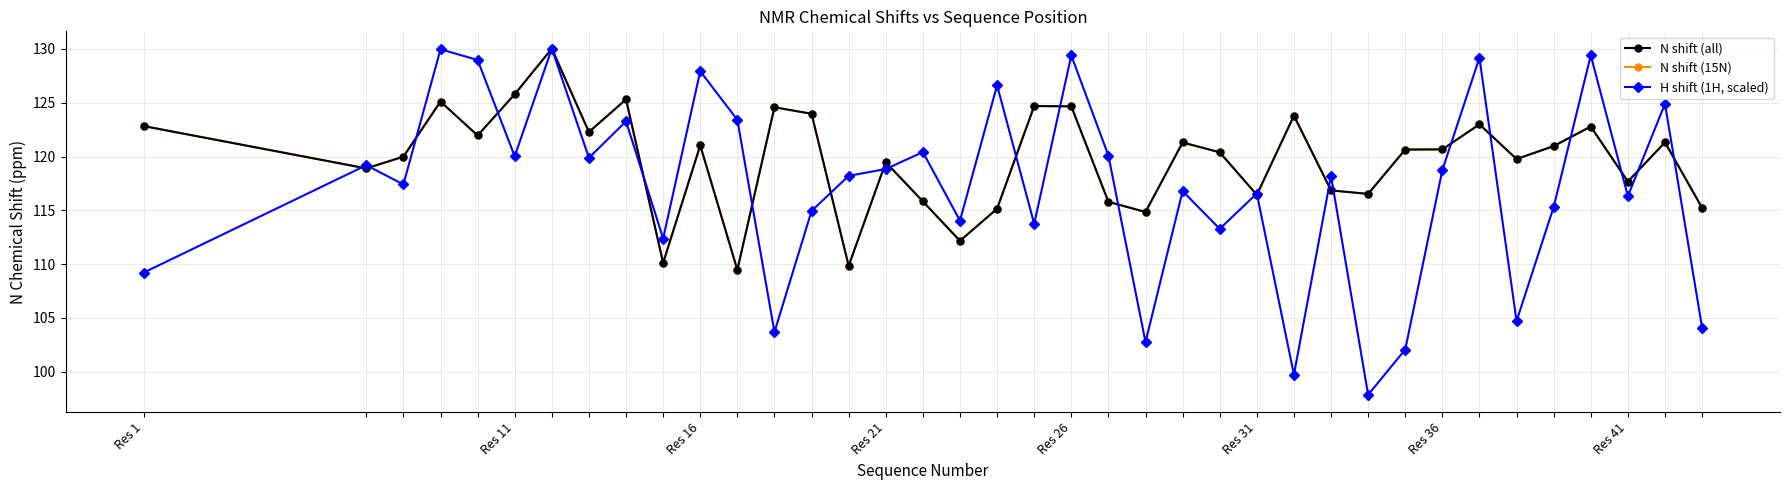

Does the chart have visible grid lines?

Yes